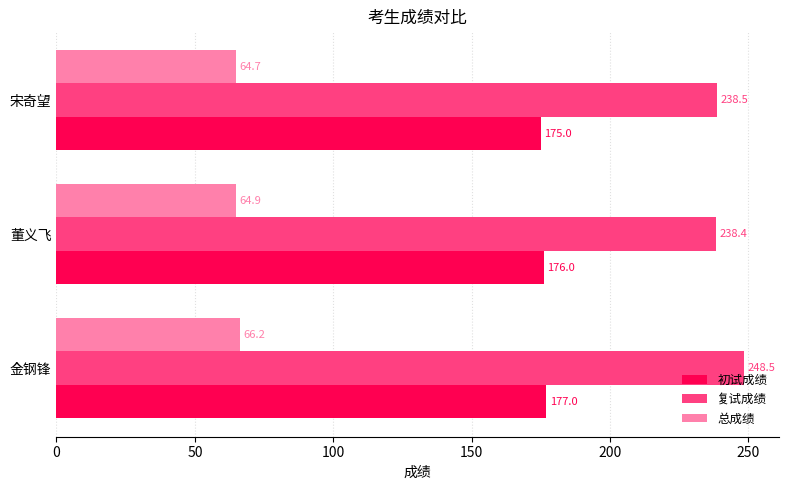

Read the 初试成绩 value at 金钢锋.

177.0